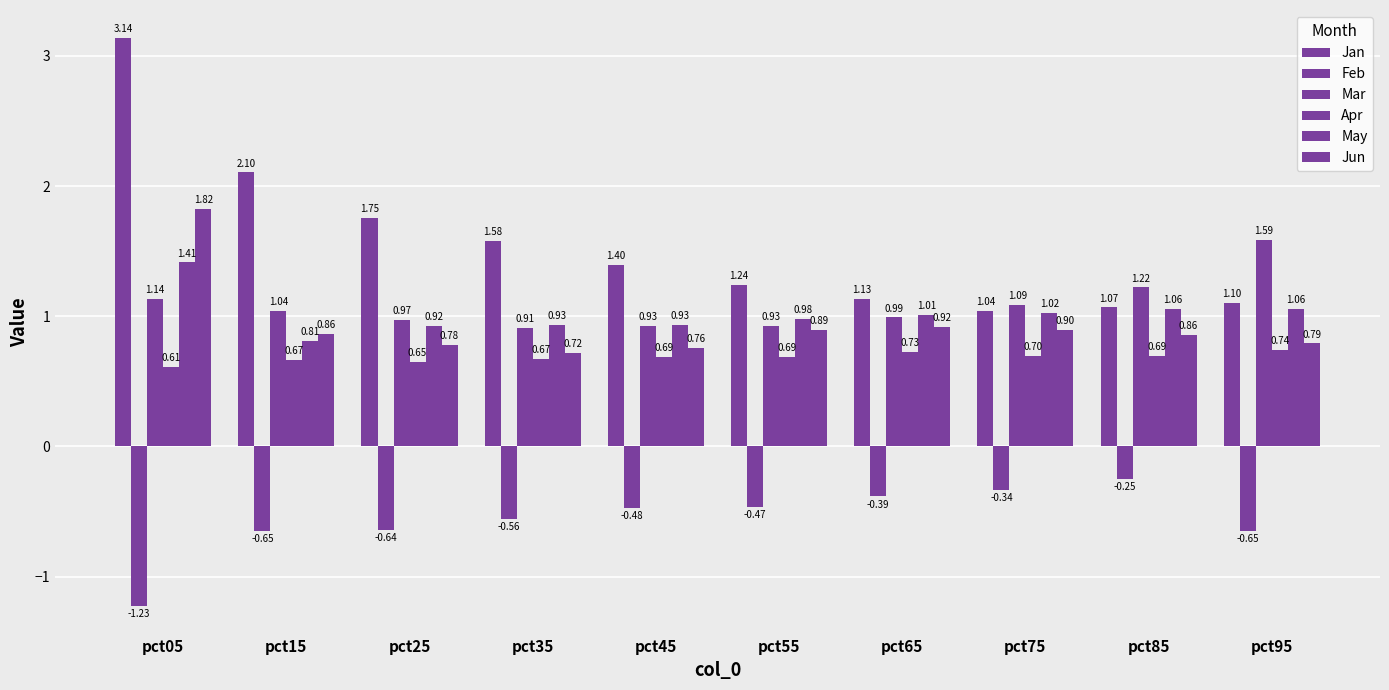

What is the lowest value of the Apr series?

0.6